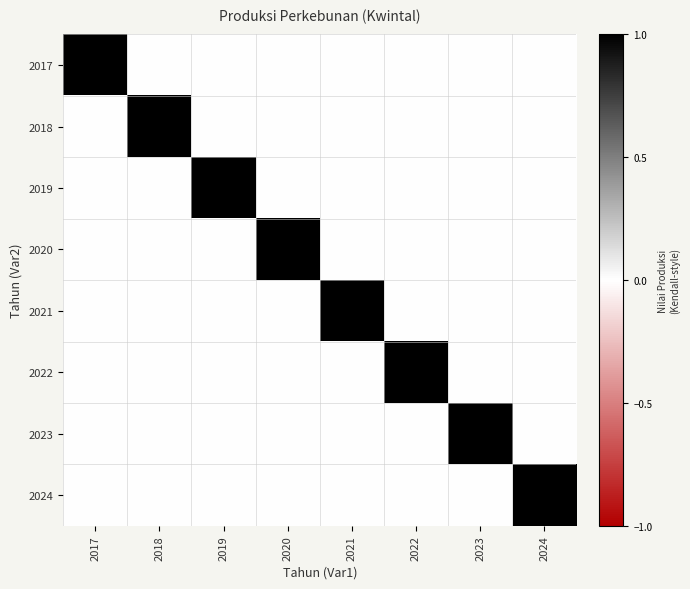

At how many categories does at least one series exceed 0?

8